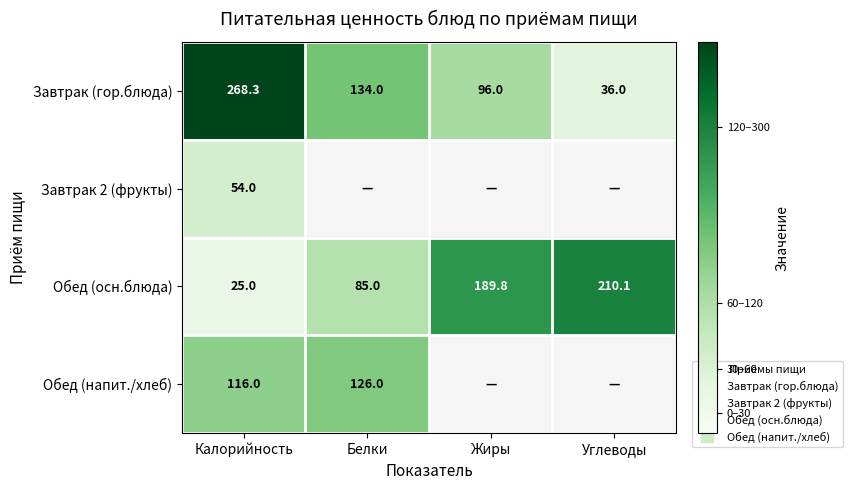

Count the number of data series in this chart.

4